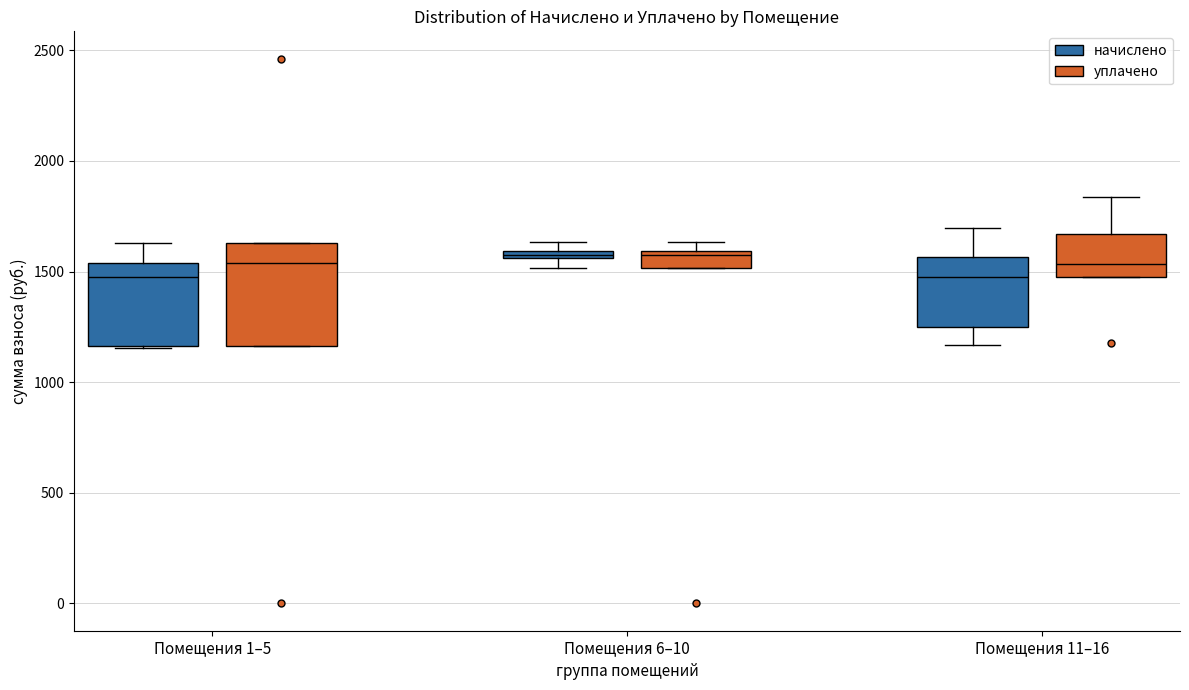

Where does the upper whisker of the box for Помещения 1–5 (начислено) end on the y-axis? The values are not printed on the chart, so give them approximately, as read against the axis.

1650